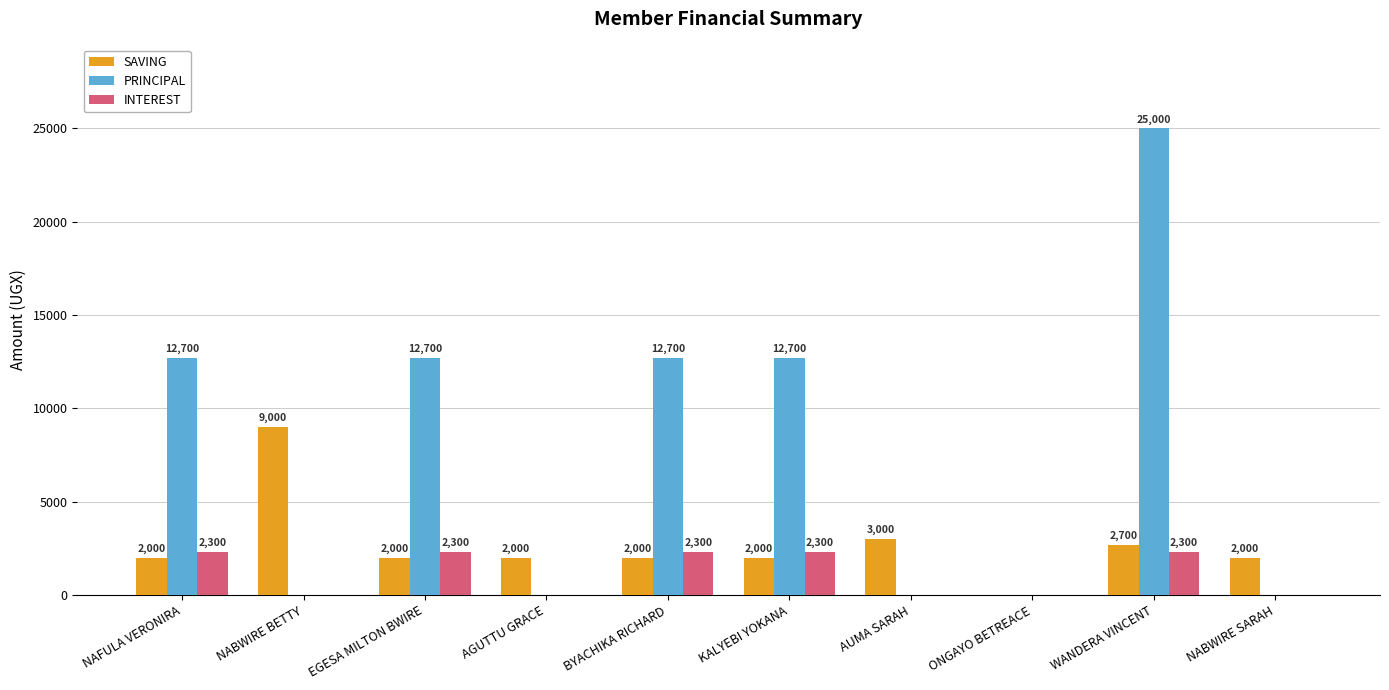

Reading left to right, extract all data points from this chart.

SAVING: 2000	9000	2000	2000	2000	2000	3000	0	2700	2000
PRINCIPAL: 12700	0	12700	0	12700	12700	0	0	25000	0
INTEREST: 2300	0	2300	0	2300	2300	0	0	2300	0